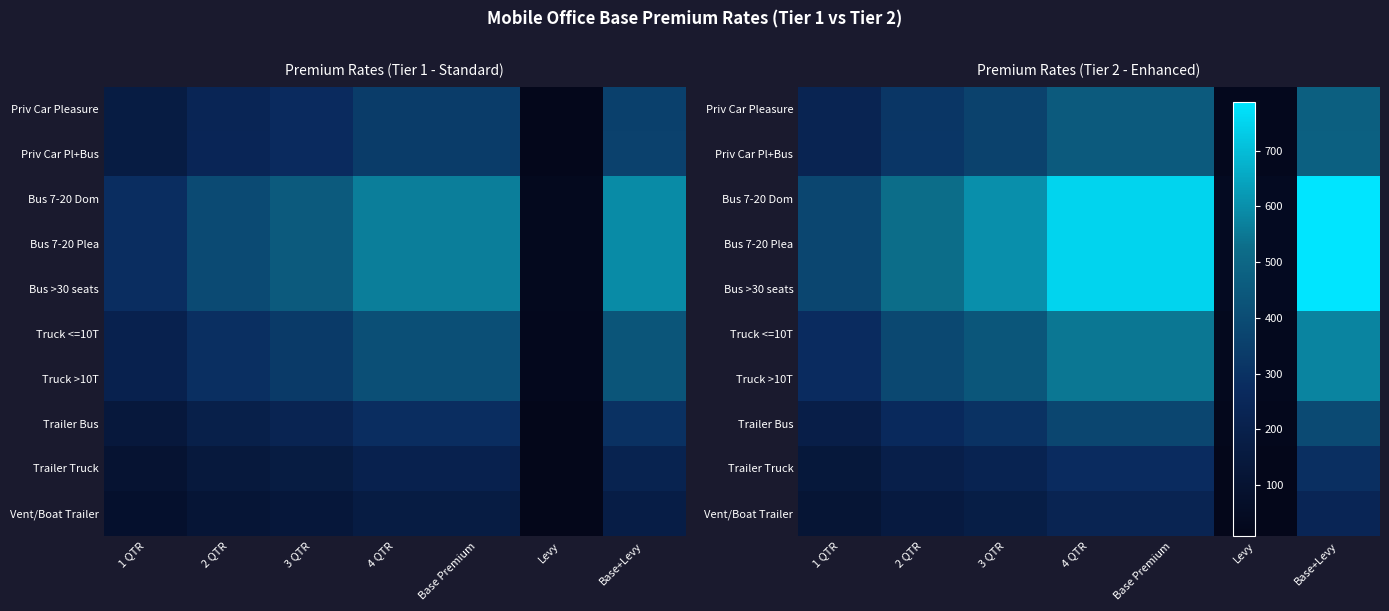

What is the sum of the Trailer Truck values at Base Premium and 4 QTR?

550.0